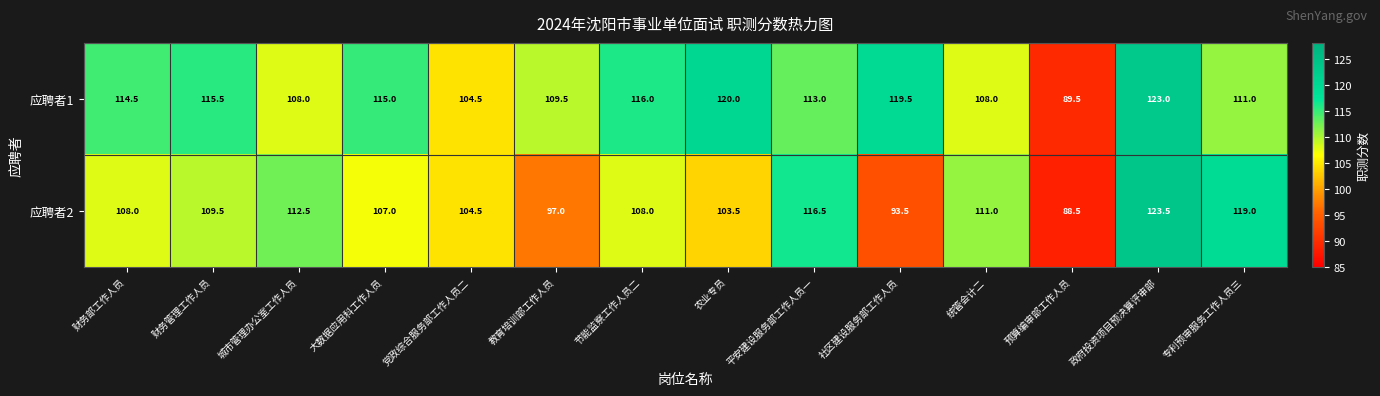

Rank the series by their average value, from highest to lowest.

应聘者1, 应聘者2